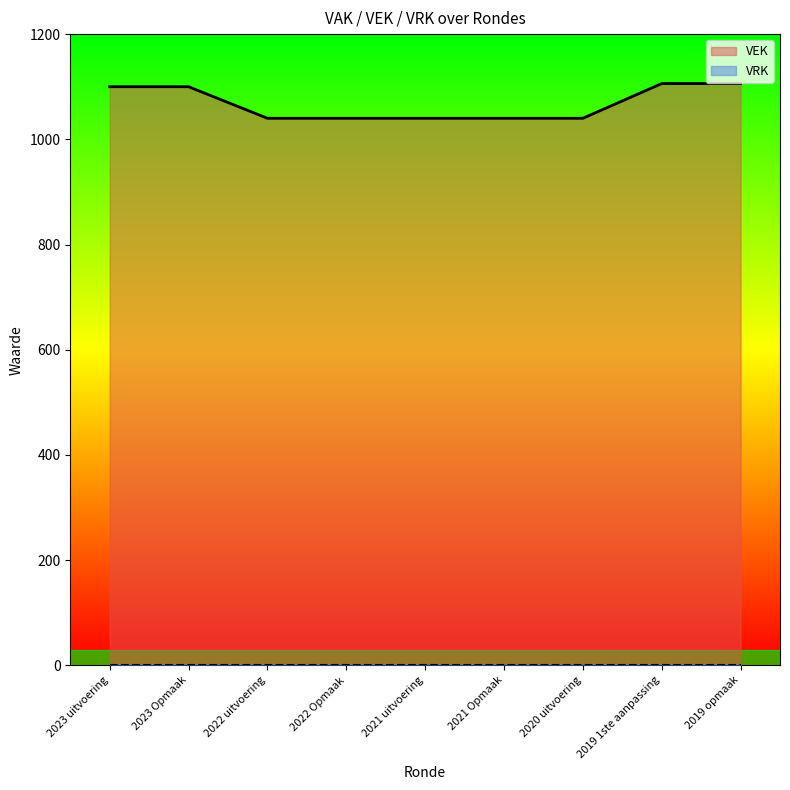

The chart shows a value of 1040 at 2022 uitvoering. True or false?

True